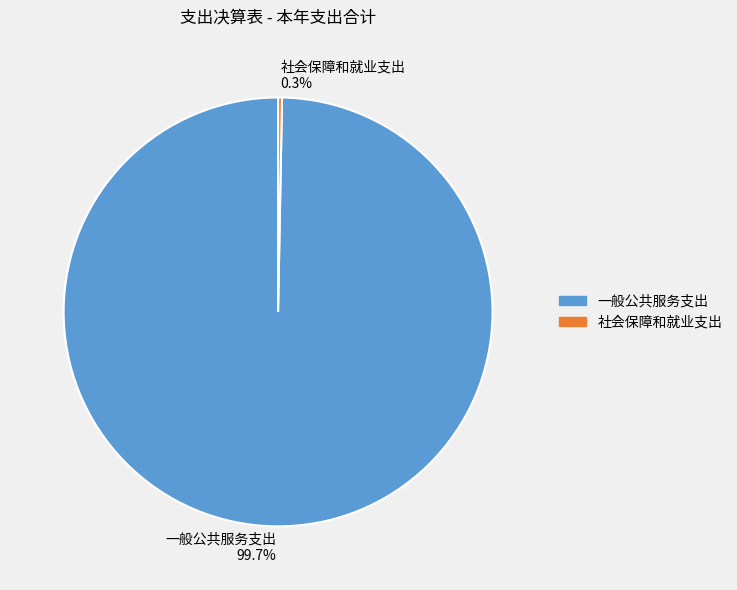

Rank the categories by value from lowest to highest.

社会保障和就业支出, 一般公共服务支出